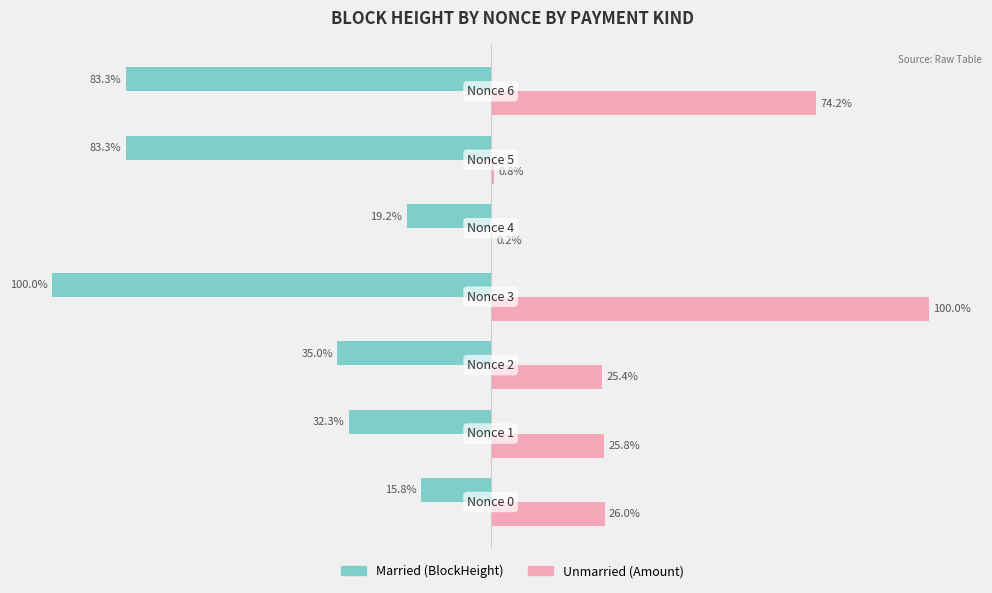

Is the value of Married at 4 greater than the value of Unmarried at 4?

Yes